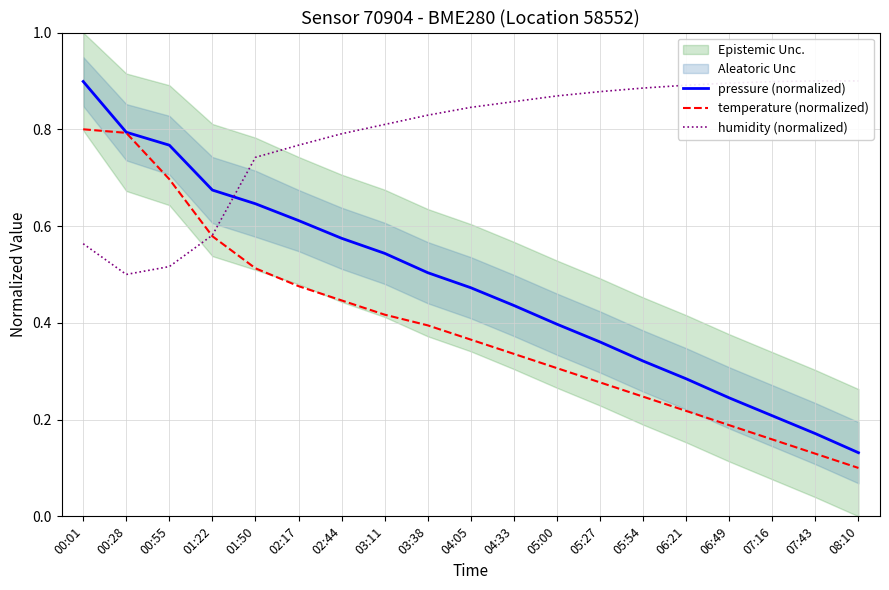

What is the sum of all pressure (normalized) values?

9.0